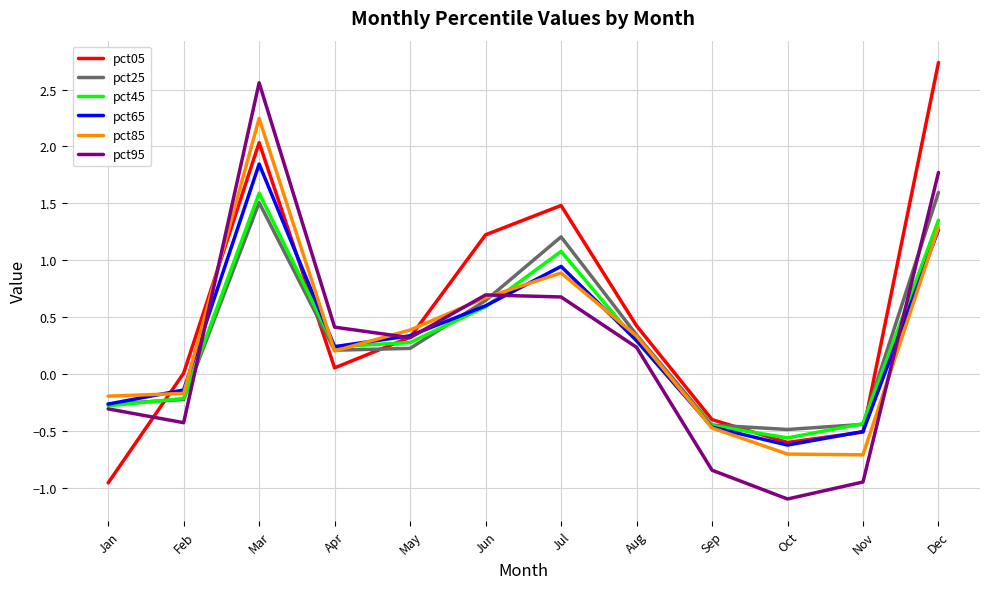

Is this an area chart (filled region under the line)?

No